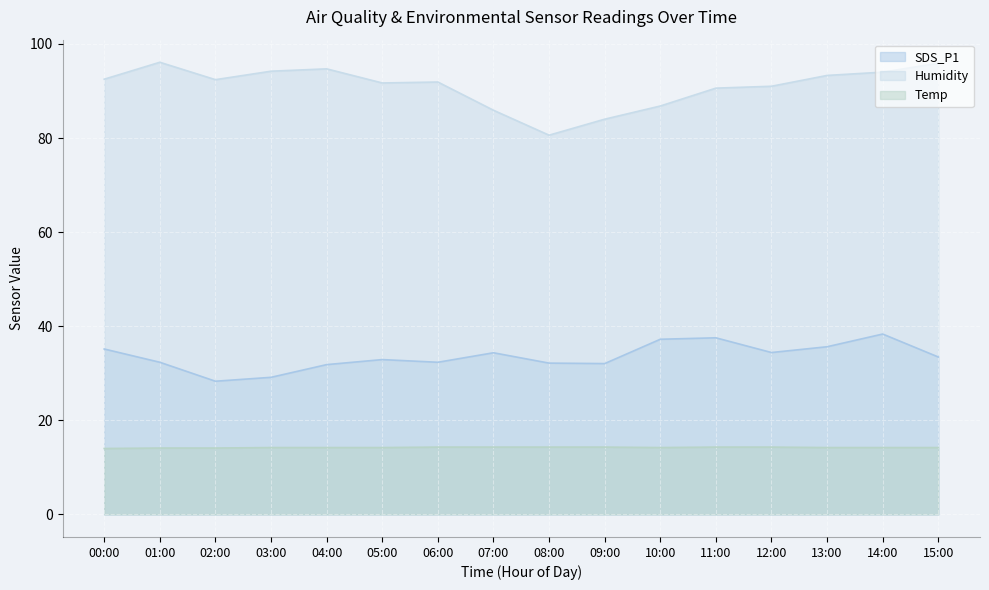

Which series changed the most between 09:00 and 15:00?

Humidity